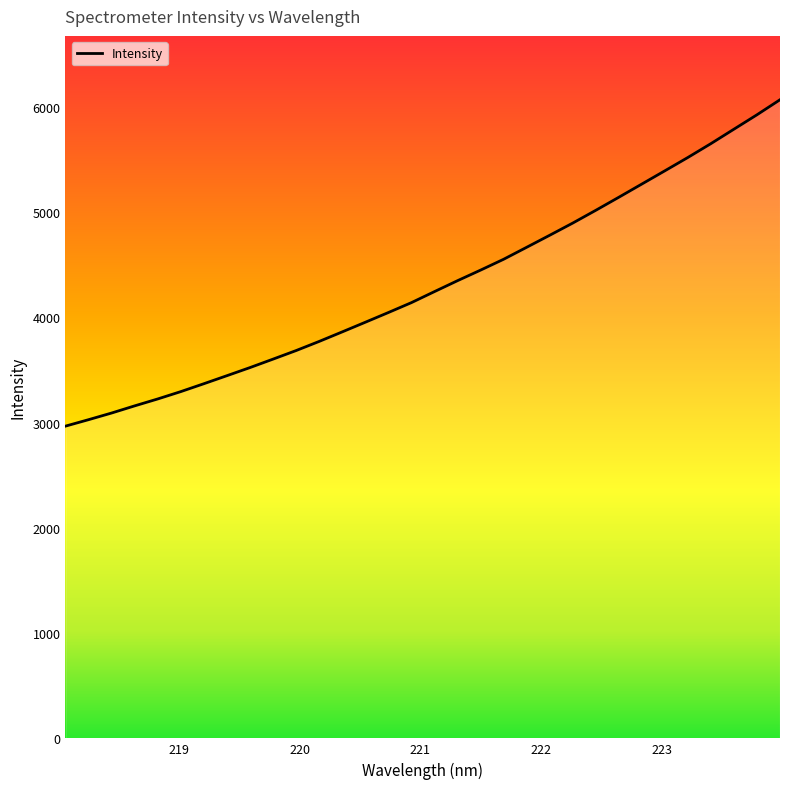

What is the greatest value displayed?

6066.9